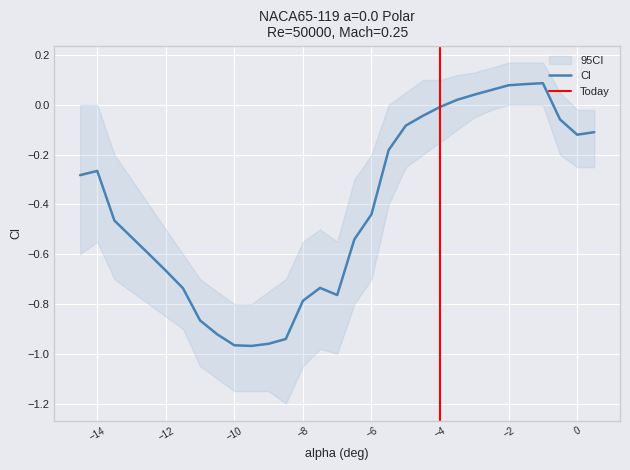

How many values in Cl_upper are below zero?

17